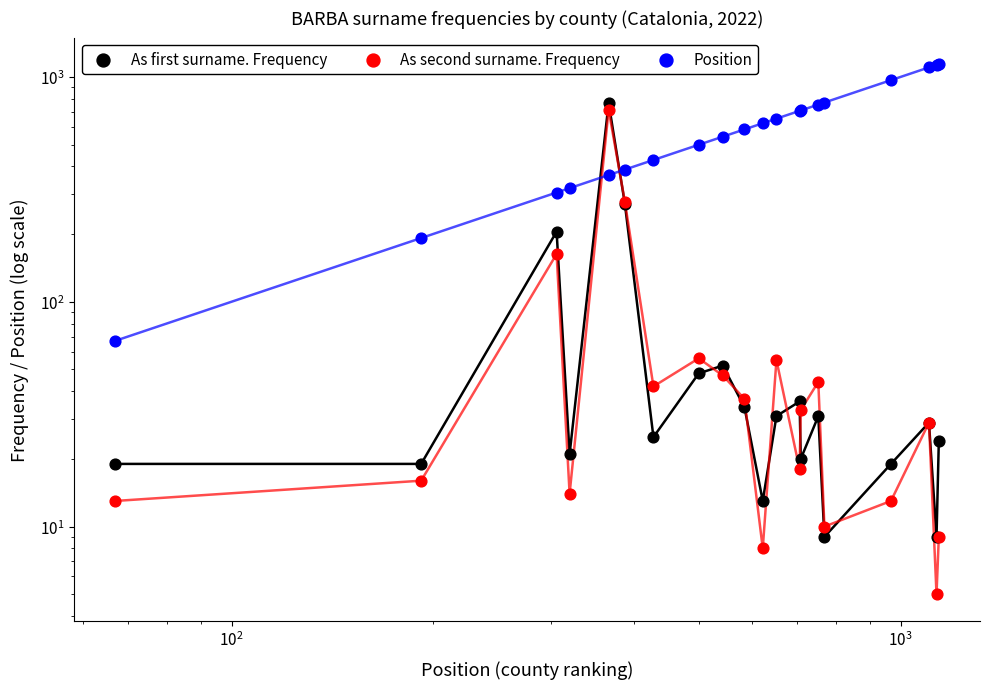

Which series has the largest total across all categories?

Position